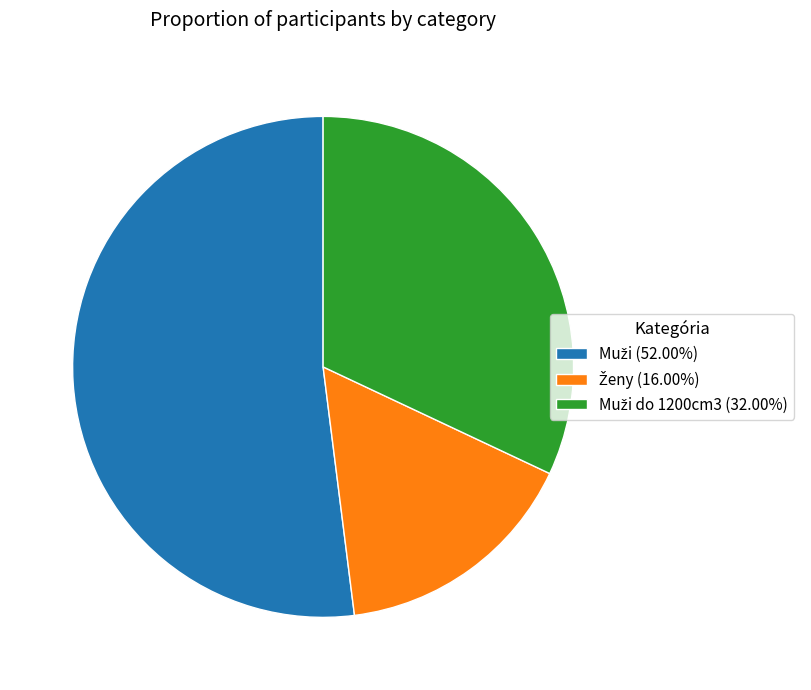

Count the number of slices in the pie.

3